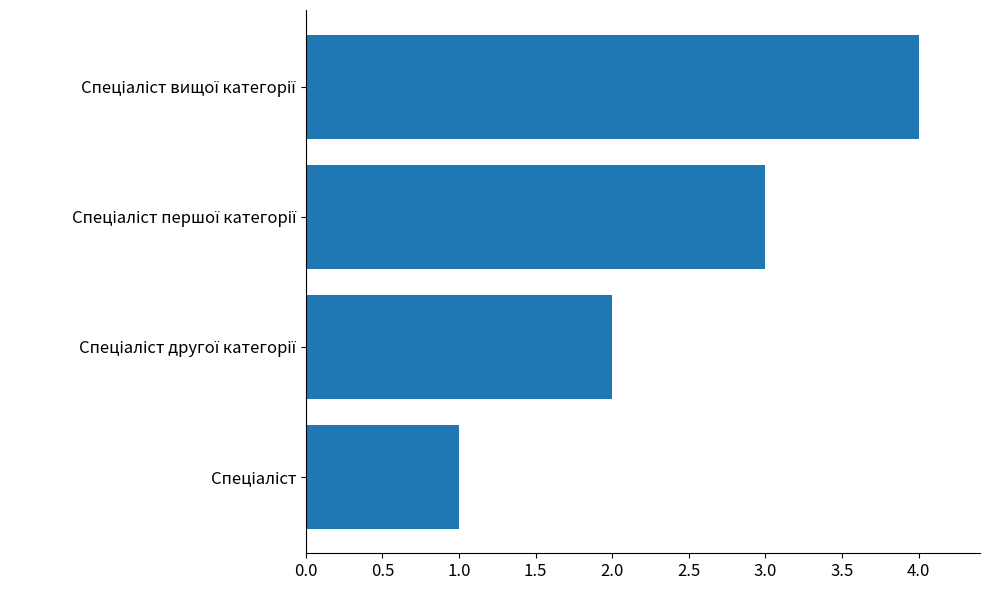

What is the smallest value displayed?

1